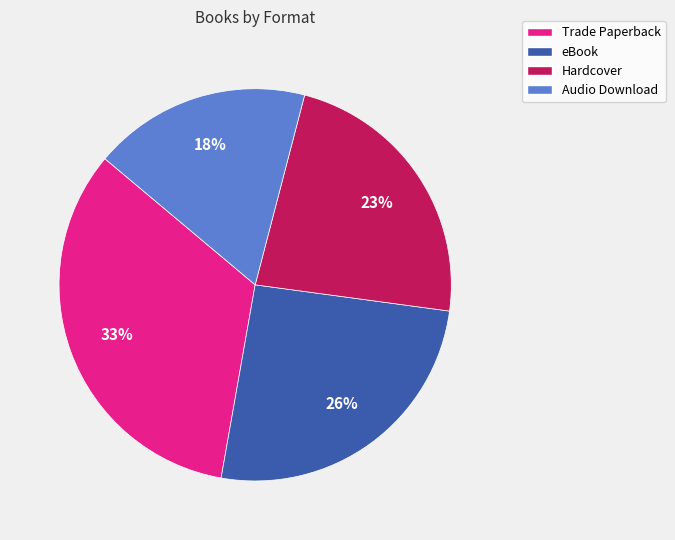

Between Audio Download and Hardcover, which is larger?

Hardcover